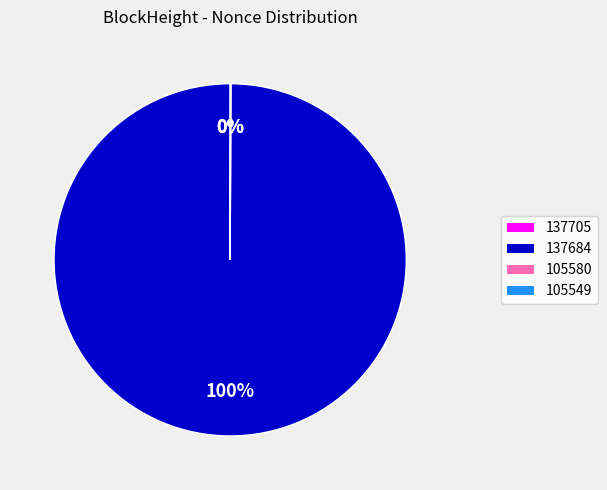

To the nearest percent, what is the average slice percentage?

25%